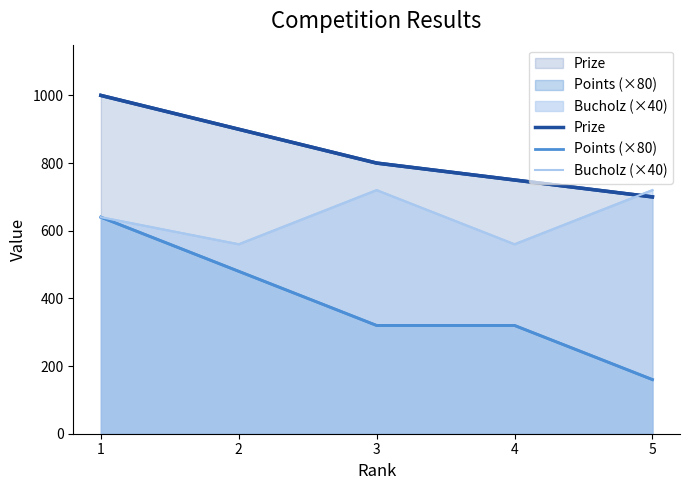

Between 5 and 2, which is larger?

2